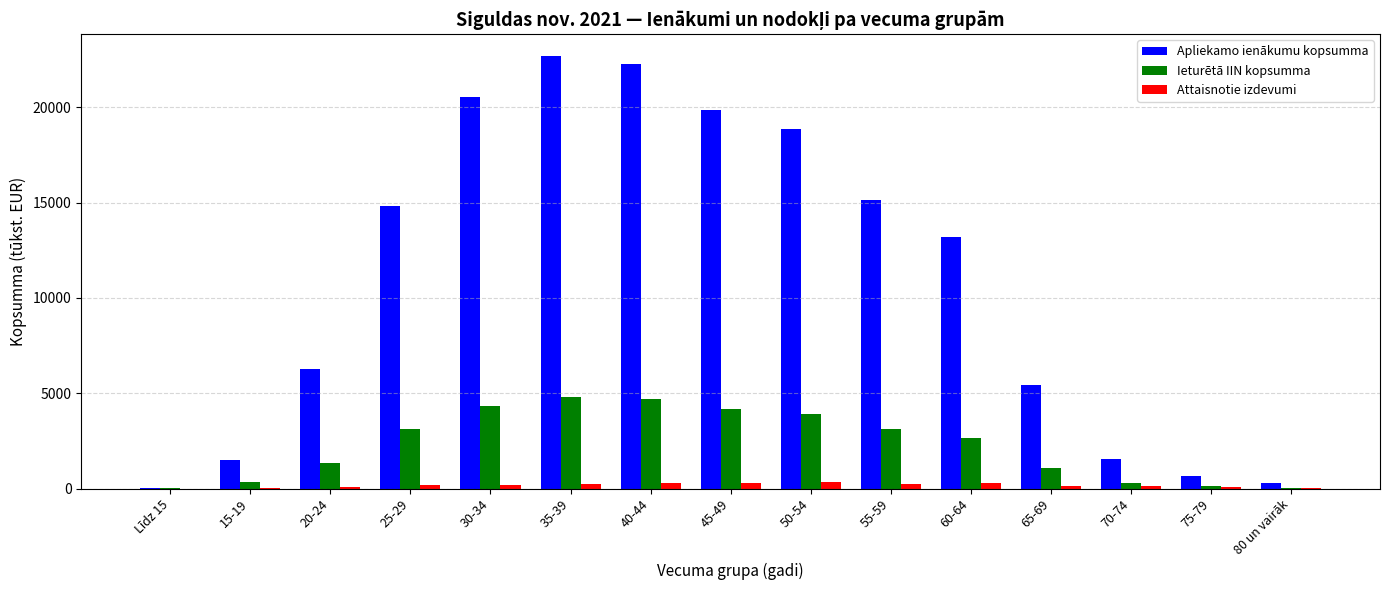

Which series changed the most between 60-64 and 65-69?

Apliekamo ienākumu kopsumma